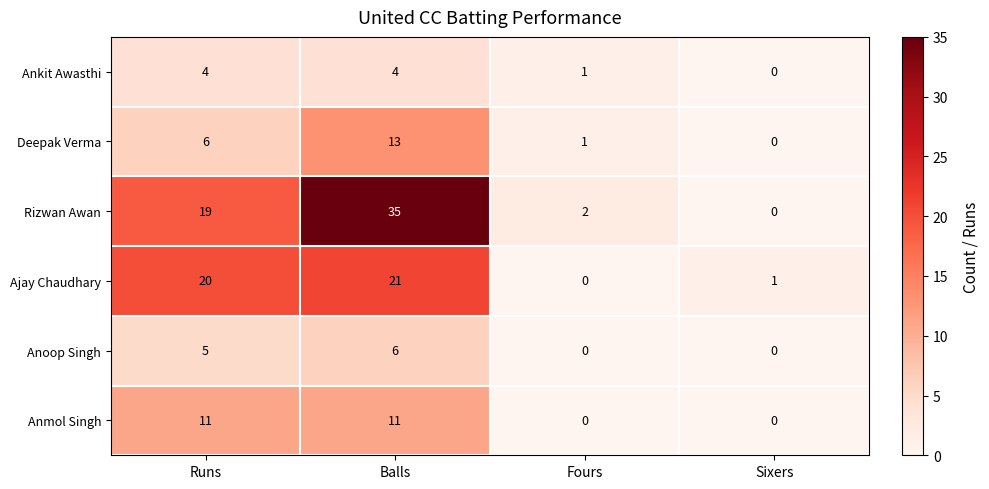

Which category has the highest value across all series?

Balls